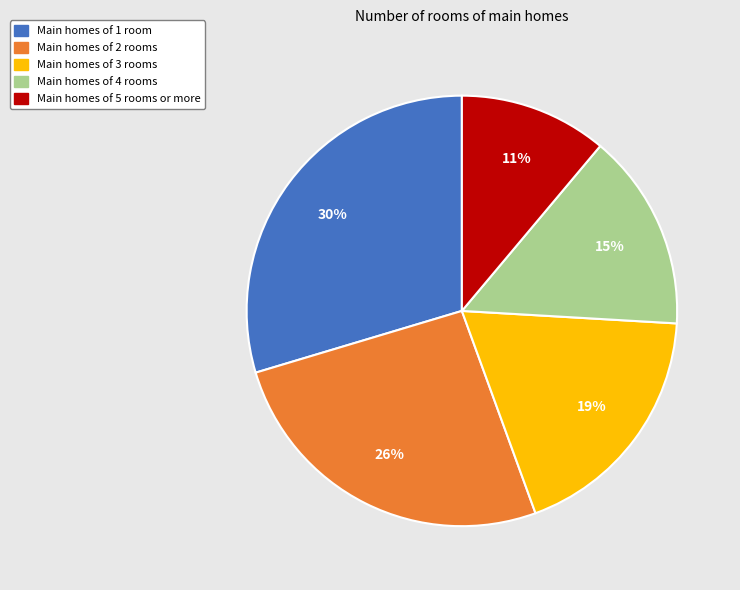

Is there any slice that represents more than half of the pie?

No